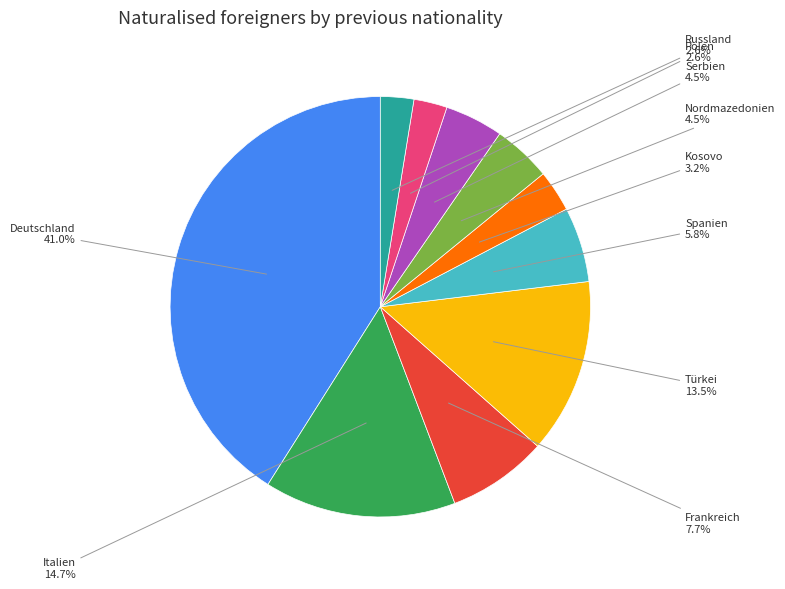

To the nearest percent, what is the difference between the Türkei and Polen slice percentages?

11%